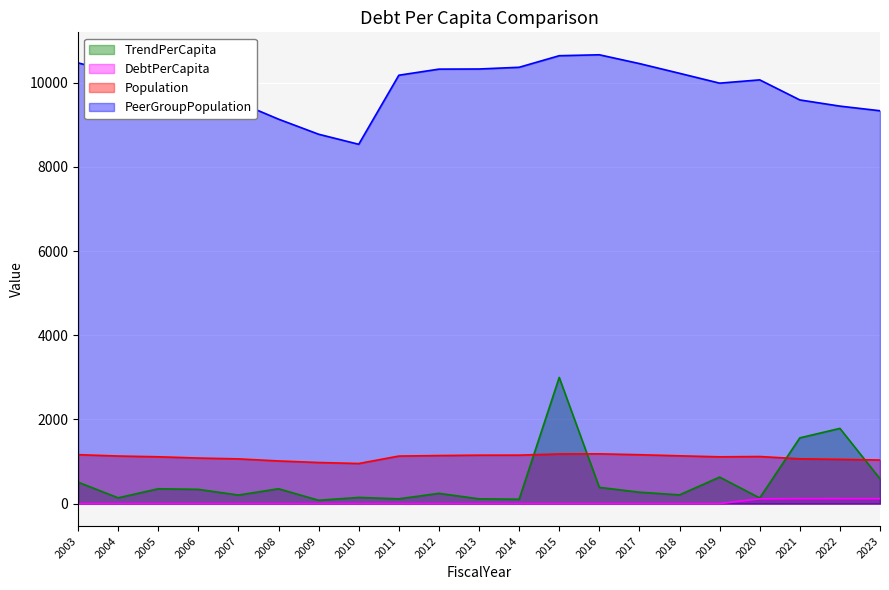

Reading left to right, list all the values displayed in this chart.

TrendPerCapita: 510.3	137.7	352.8	338.6	203.7	353.0	79.5	146.9	113.9	244.1	113.9	104.2	2999.0	386.1	271.6	207.9	630.6	135.1	1562.7	1787.4	590.1
DebtPerCapita: 0.0	0.0	0.0	0.0	0.0	0.0	0.0	0.0	0.0	0.0	0.0	0.0	0.0	0.0	0.0	0.0	0.0	113.5	117.7	117.4	117.4
Population: 1163.0	1131.0	1113.0	1083.0	1063.0	1014.0	977.0	953.0	1130.0	1142.0	1151.0	1152.0	1180.0	1183.0	1162.0	1136.0	1112.0	1119.0	1065.0	1052.0	1036.0
PeerGroupPopulation: 10474.0	10221.0	10005.0	9743.0	9538.0	9136.0	8778.0	8539.0	10180.0	10325.0	10328.0	10369.0	10644.0	10666.0	10457.0	10226.0	9992.0	10070.0	9593.0	9446.0	9336.0